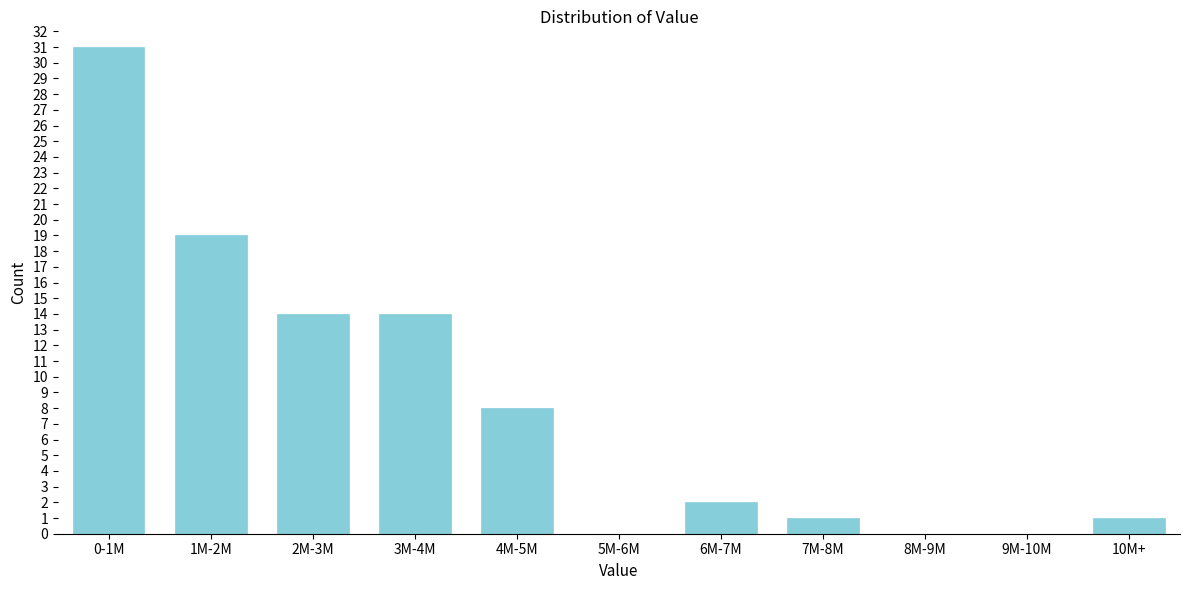

Reading left to right, transcribe all the data shown in this chart.

0-1M=31	1M-2M=19	2M-3M=14	3M-4M=14	4M-5M=8	5M-6M=0	6M-7M=2	7M-8M=1	8M-9M=0	9M-10M=0	10M+=1